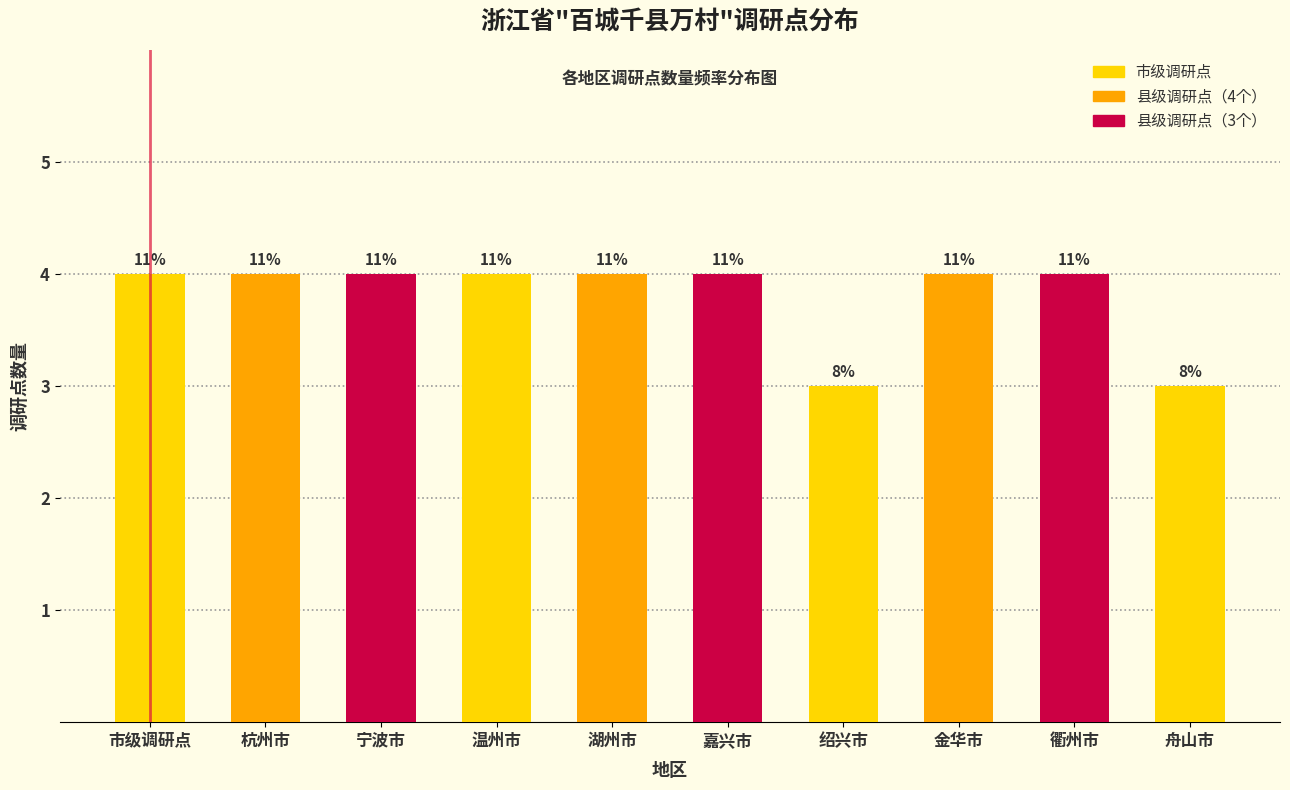

Are the bars horizontal?

No